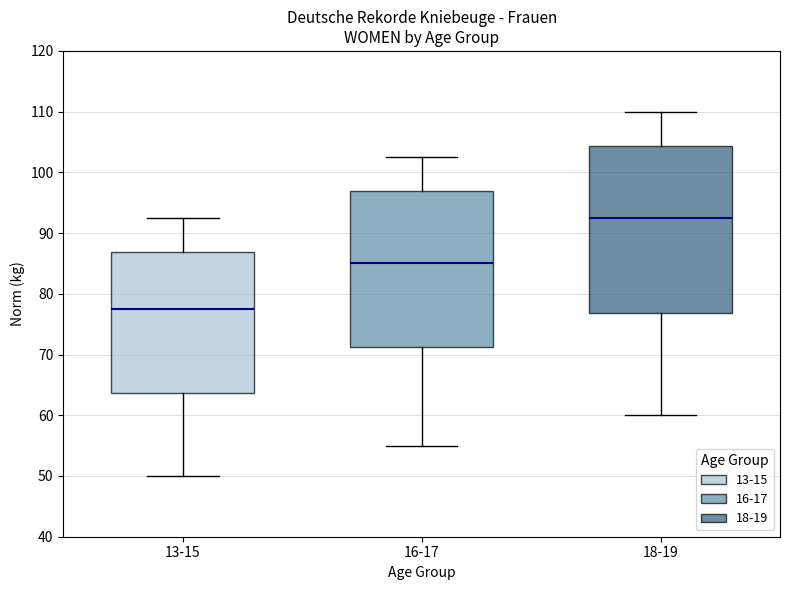

Reading left to right, read every box against the y-axis: the position of its median line, the range the box covers, and the ends of its whiskers. The values are not printed on the chart, so give them approximately, as read against the axis.

13-15: median 78, box 64 to 87, whiskers 50 to 93
16-17: median 85, box 71 to 97, whiskers 55 to 103
18-19: median 93, box 77 to 104, whiskers 60 to 110